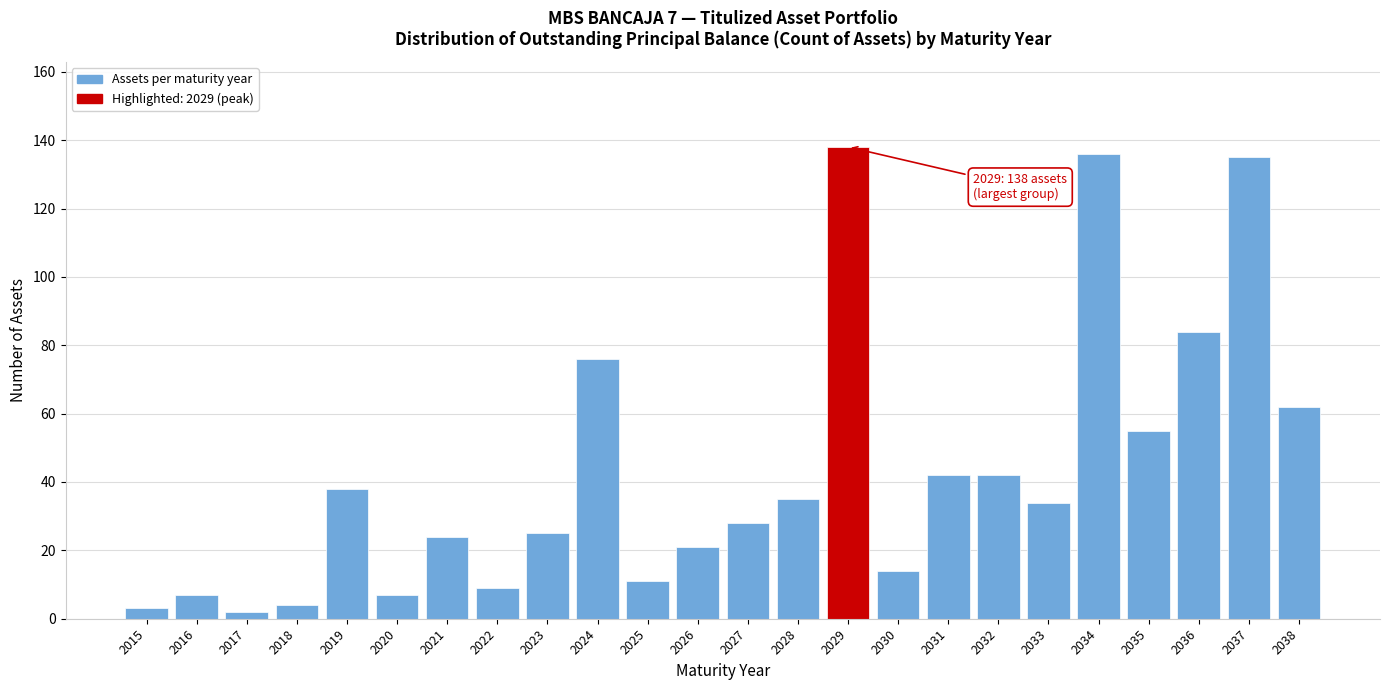

Reading left to right, list all the values displayed in this chart.

3	7	2	4	38	7	24	9	25	76	11	21	28	35	138	14	42	42	34	136	55	84	135	62